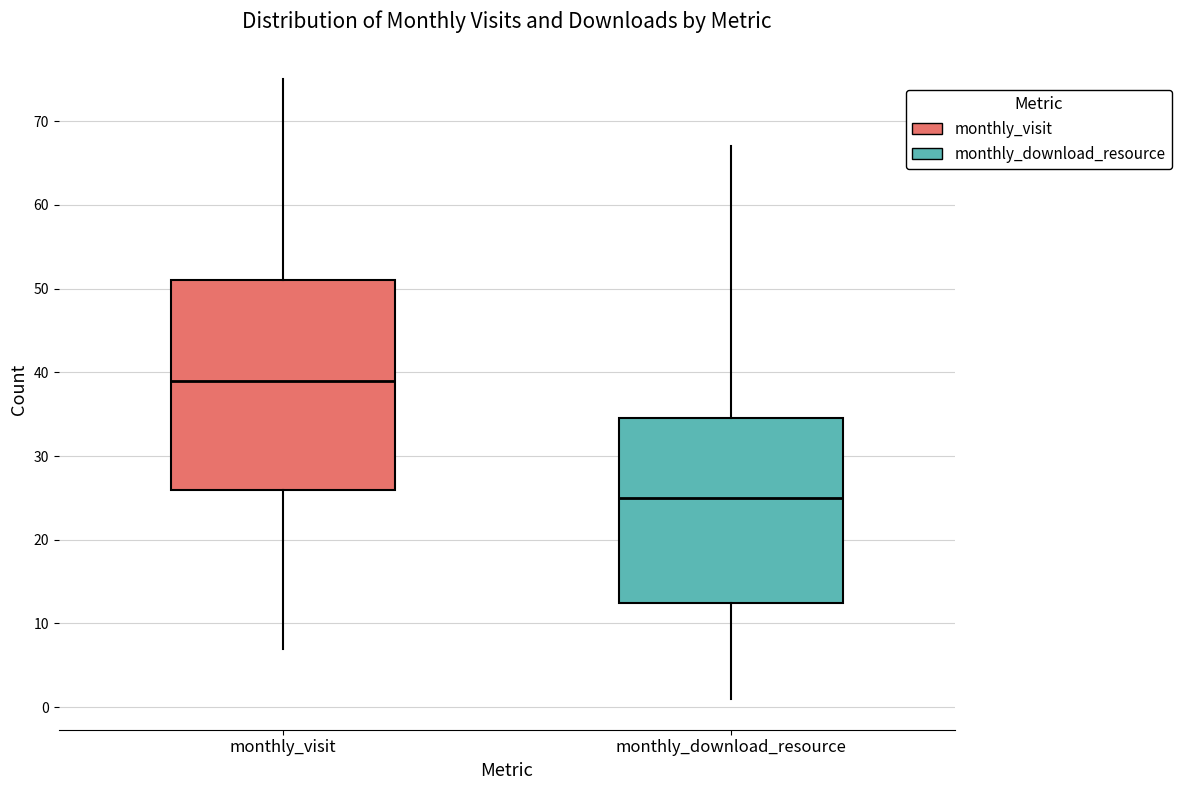

Which box's median line is the lowest?

monthly_download_resource